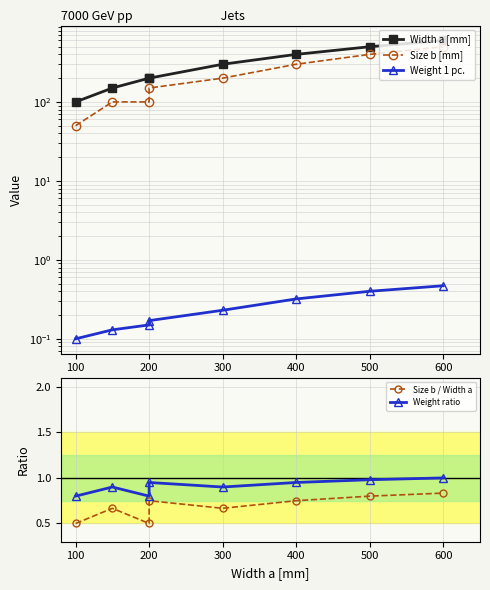

How many lines are shown in the chart?

5